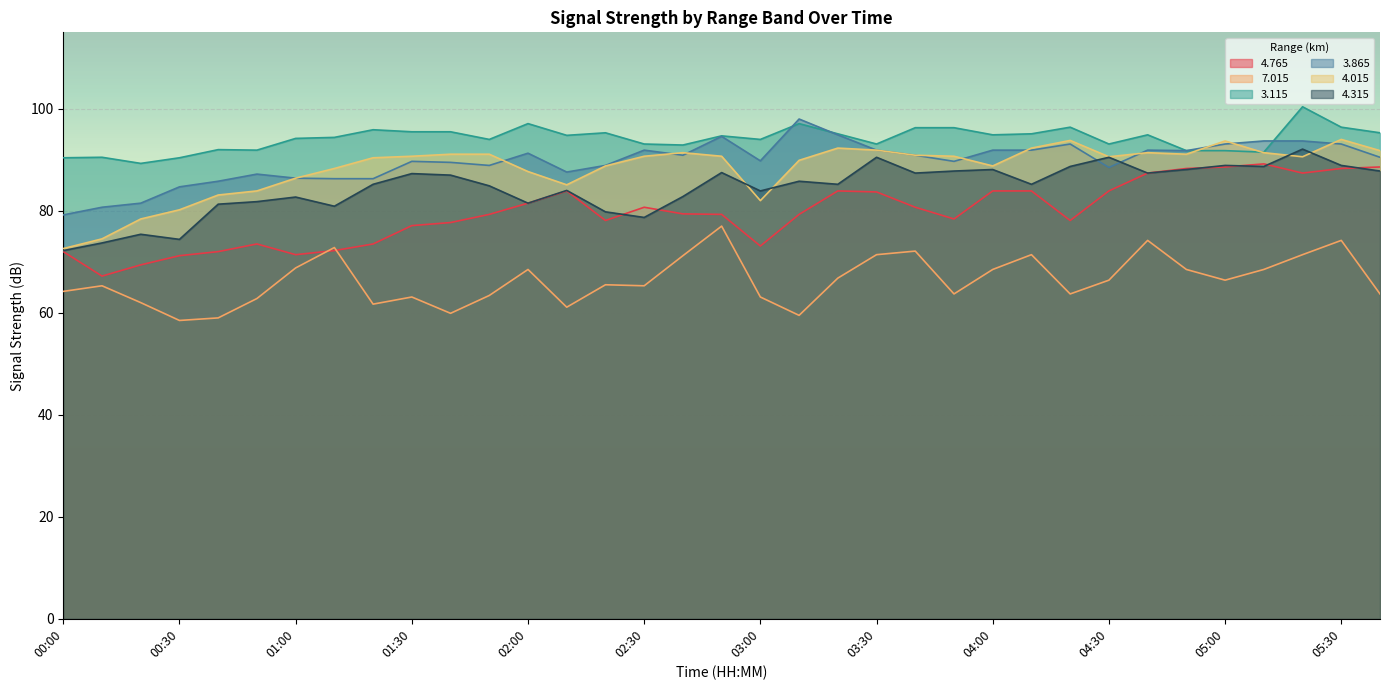

What is the total value across all series at 02:30?

500.4